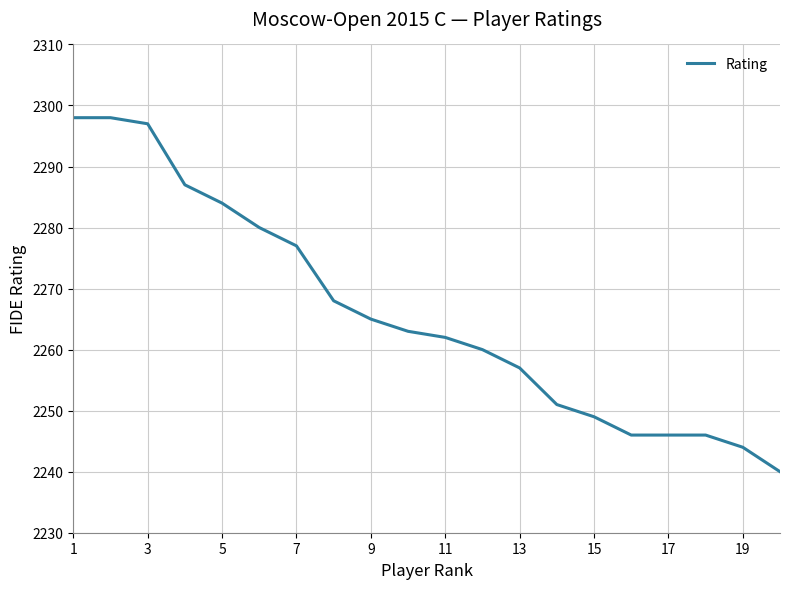

What is the greatest value displayed?

2298